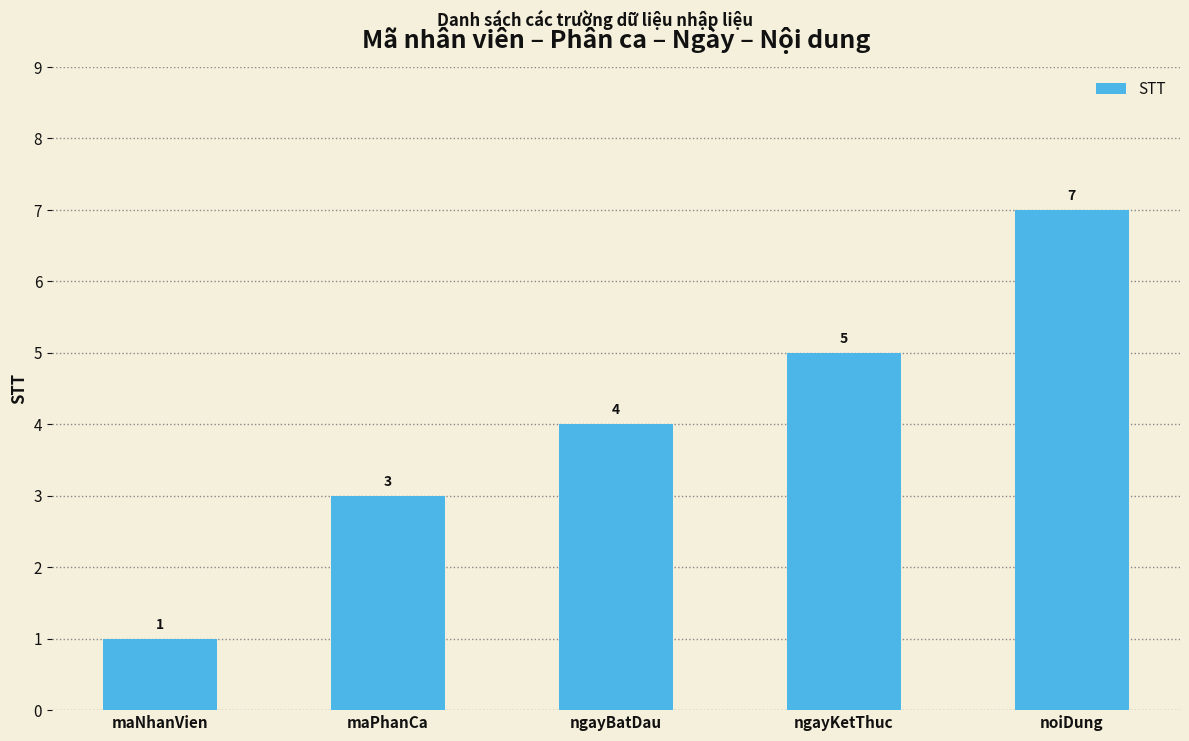

How many data points does each series have?

5